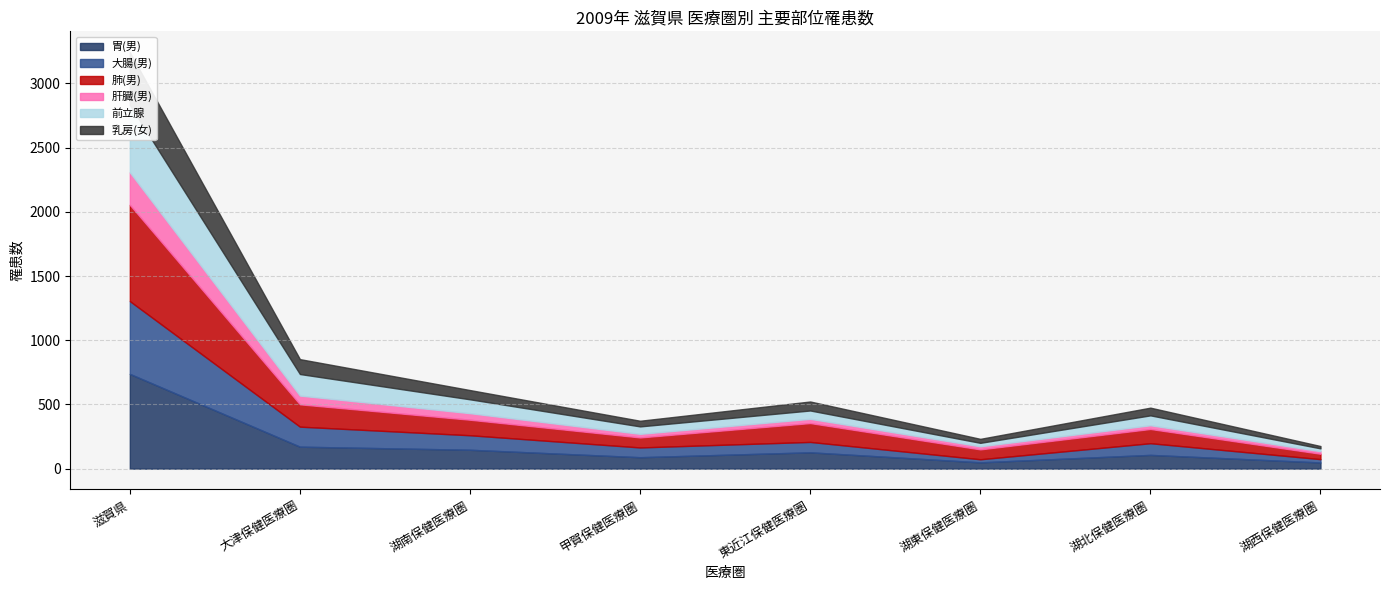

What is the maximum value shown in the chart?

750